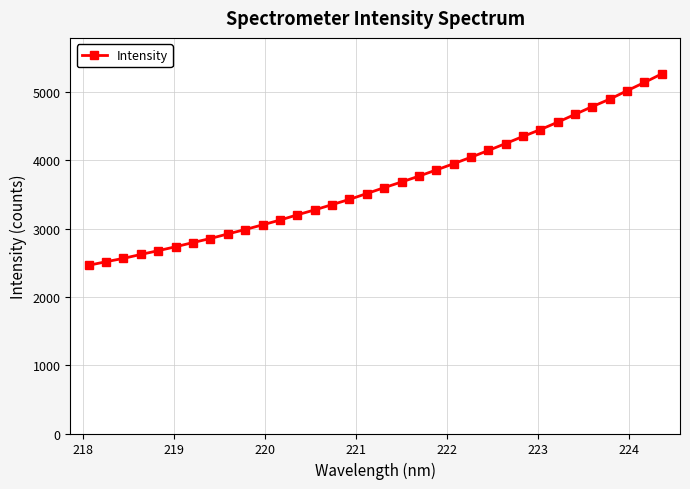

What is the greatest value displayed?

5264.7